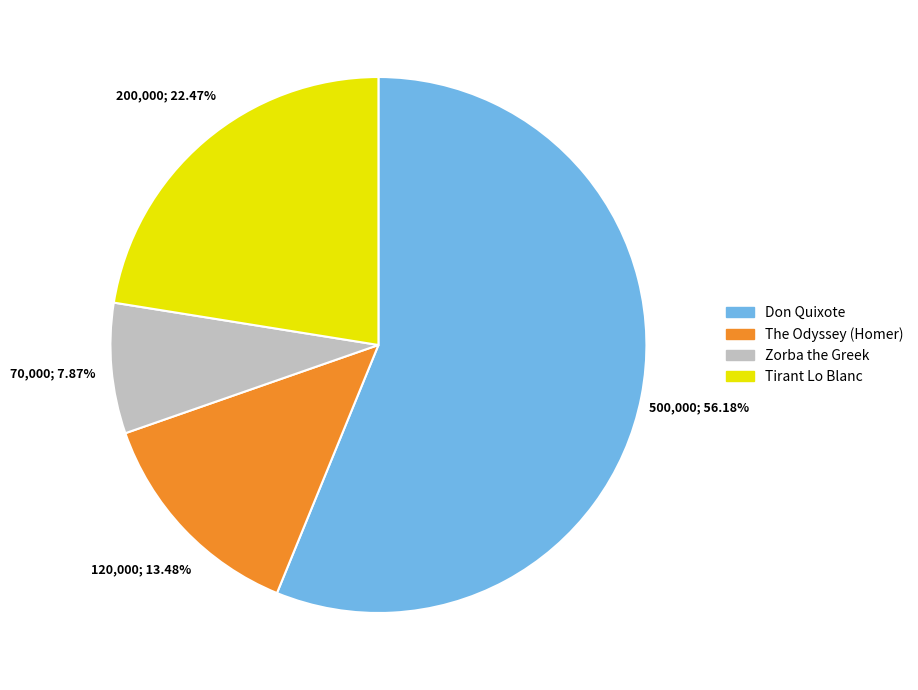

To the nearest percent, what is the difference between the largest and smallest slice percentages?

48%